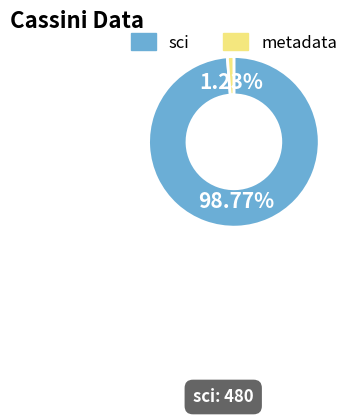

Is there any slice that represents more than half of the pie?

Yes